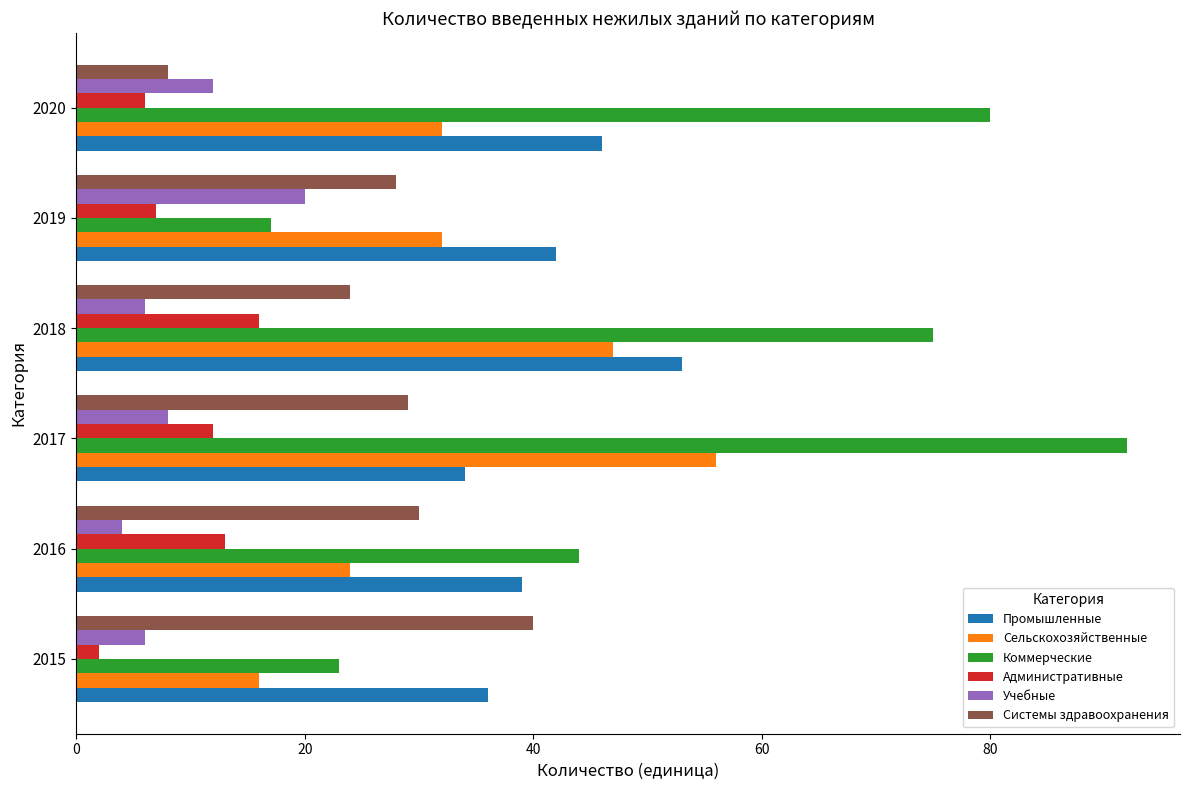

Is it true that Административные equals 2 at 2015?

True